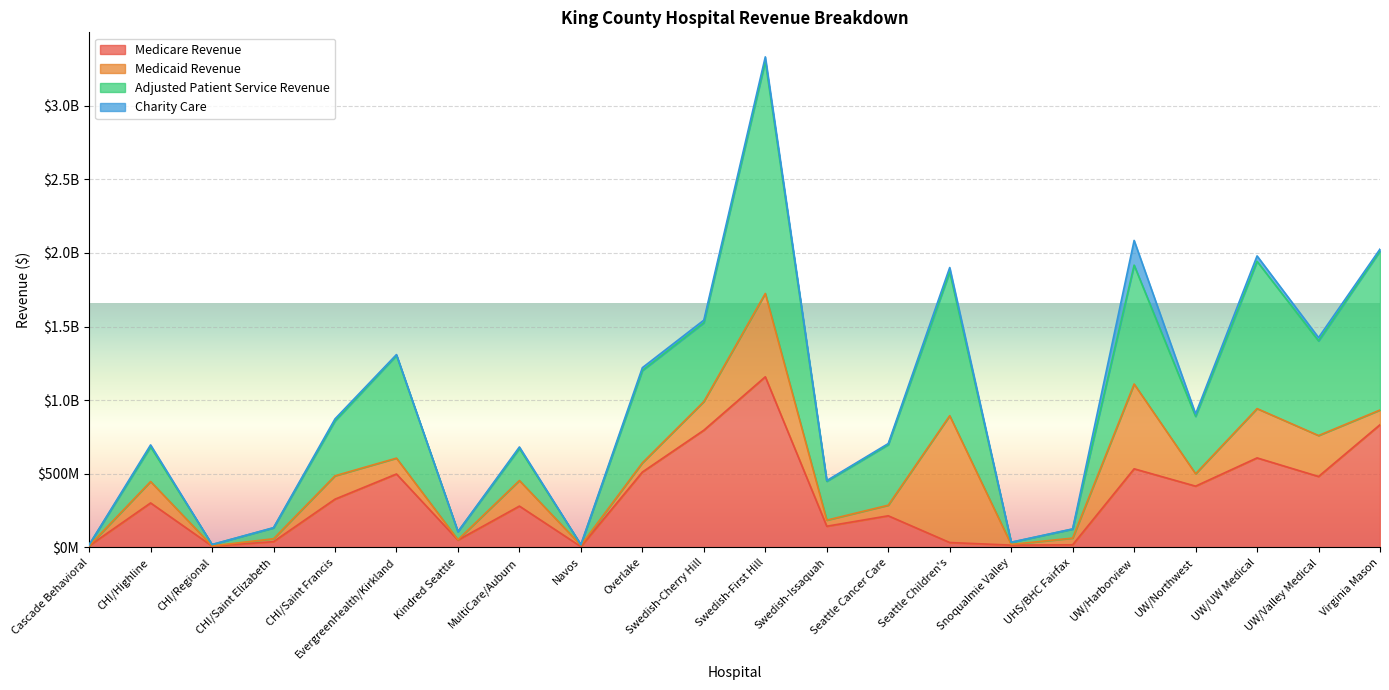

True or false: Adjusted Patient Service Revenue has a value of 31011633 at CHI/Regional.

False